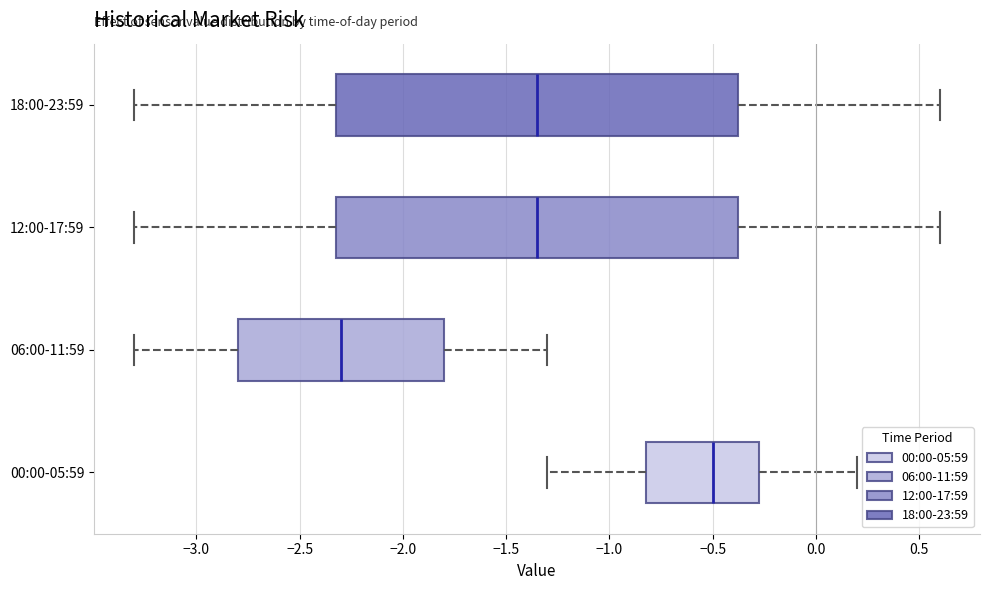

Reading bottom to top, transcribe this box plot: for each box, give where its median line is, the range the box spans, and where its two whiskers end, as read against the x-axis. The values are not printed on the chart, so give them approximately, as read against the axis.

00:00-05:59: median -0.50, box -0.80 to -0.25, whiskers -1.30 to 0.20
06:00-11:59: median -2.30, box -2.80 to -1.80, whiskers -3.30 to -1.30
12:00-17:59: median -1.35, box -2.30 to -0.35, whiskers -3.30 to 0.60
18:00-23:59: median -1.35, box -2.30 to -0.35, whiskers -3.30 to 0.60